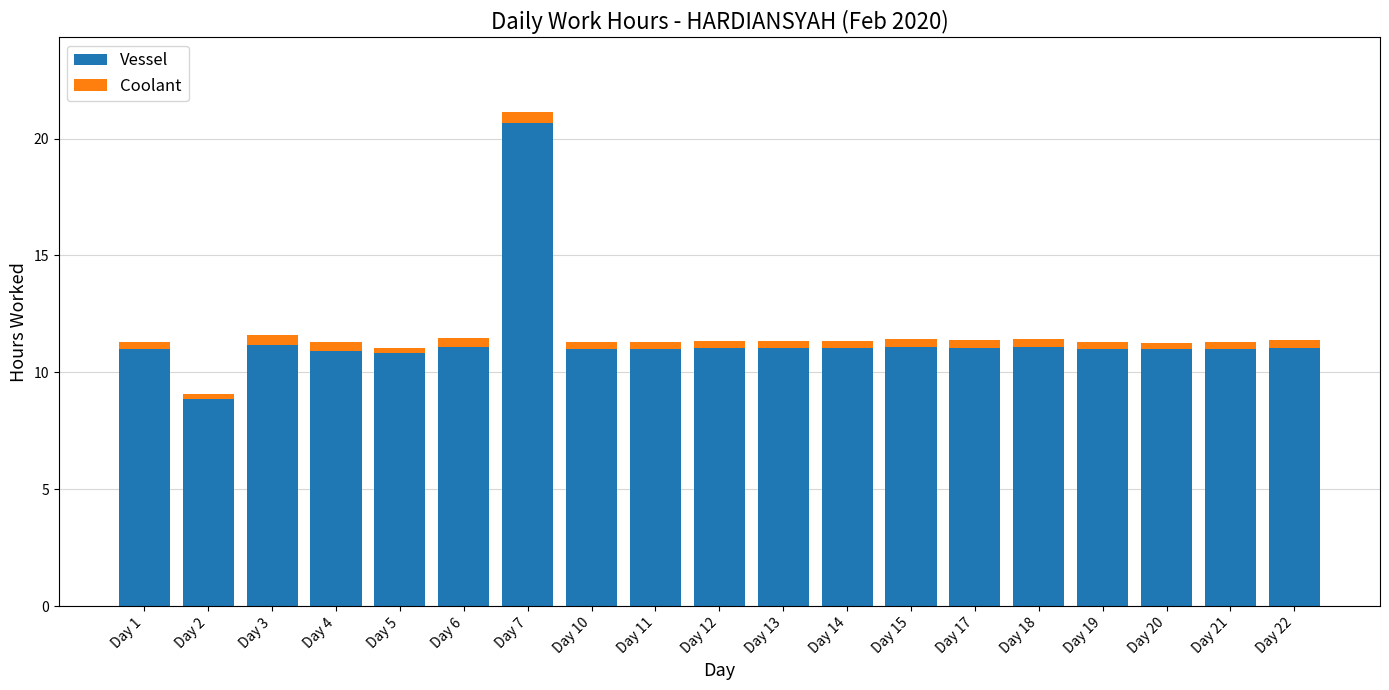

What is the difference between the maximum and second lowest values in the Vessel series?

9.8